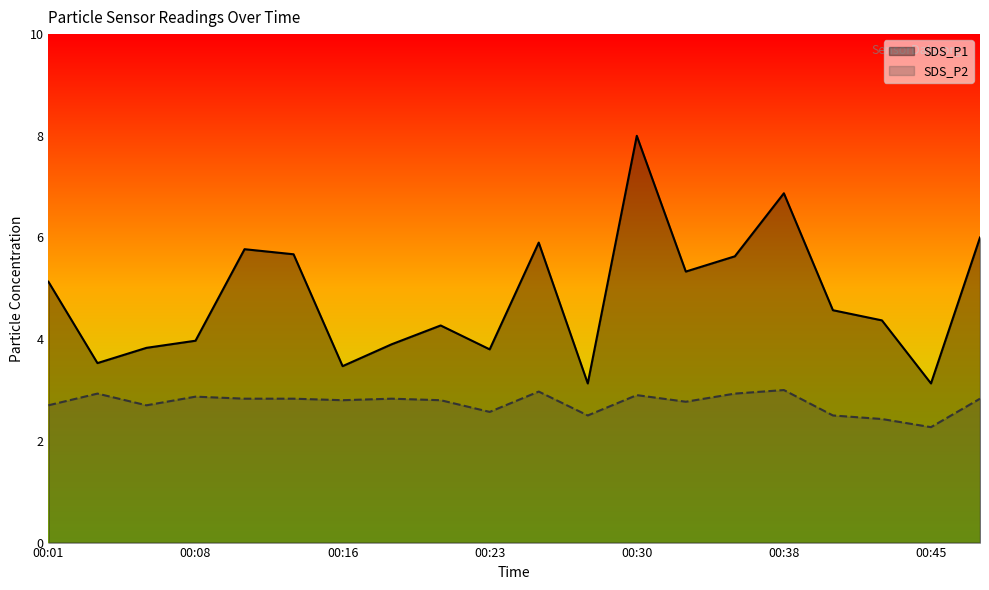

Rank the series by their average value, from highest to lowest.

SDS_P1, SDS_P2